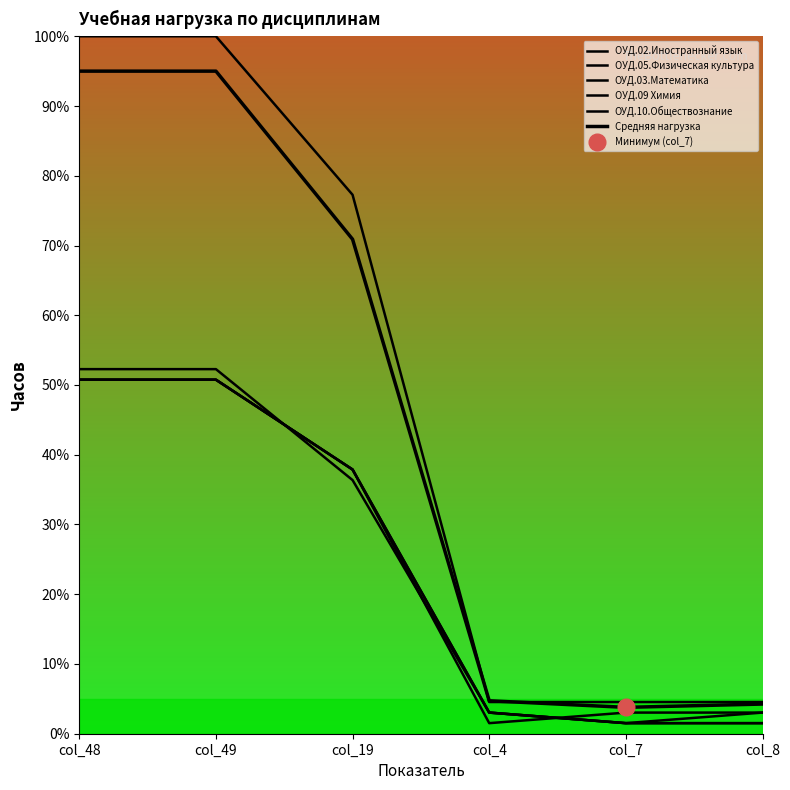

What is the difference between the highest and lowest values at col_49?

49.2